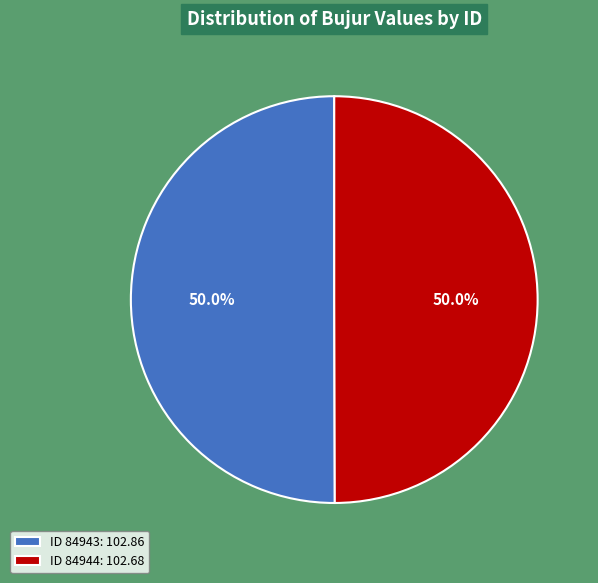

Count the number of slices in the pie.

2